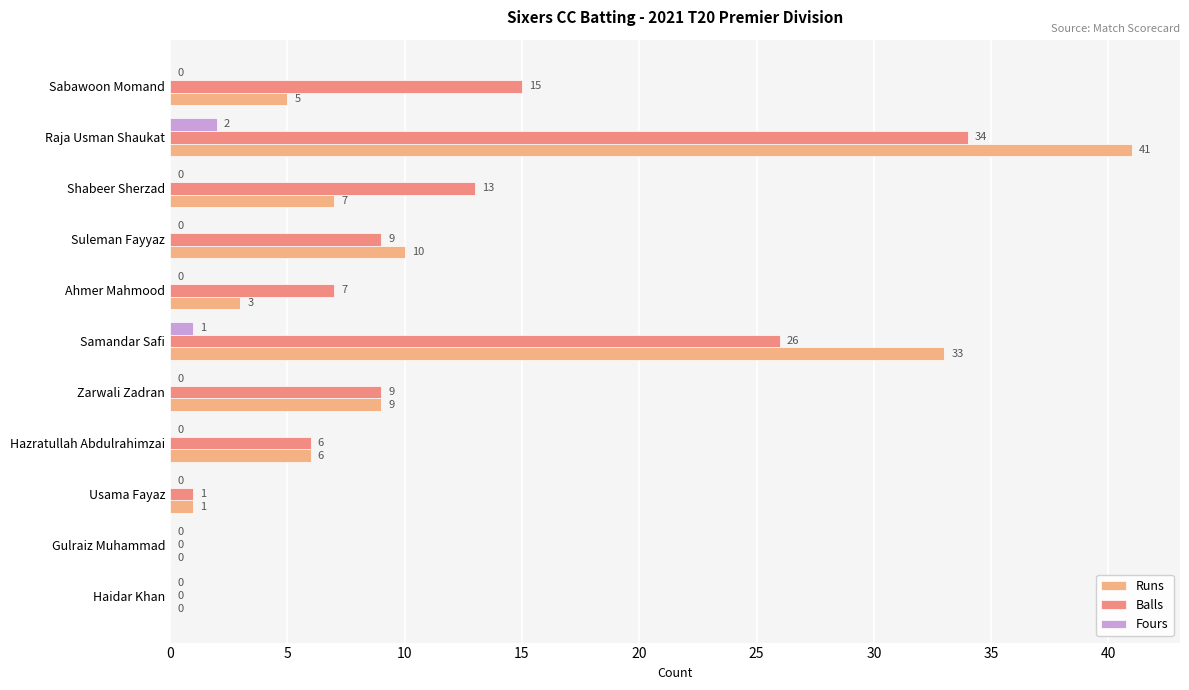

Count the number of data series in this chart.

3